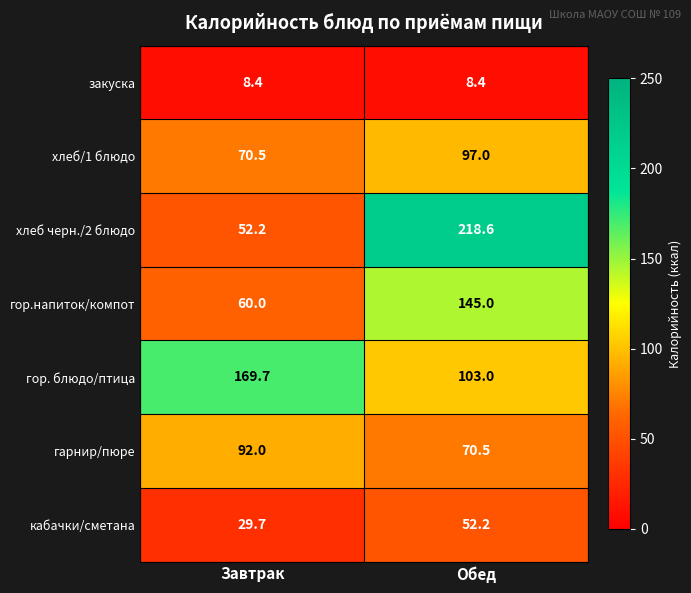

True or false: гор. блюдо/птица has a value of 268.5 at Завтрак.

False